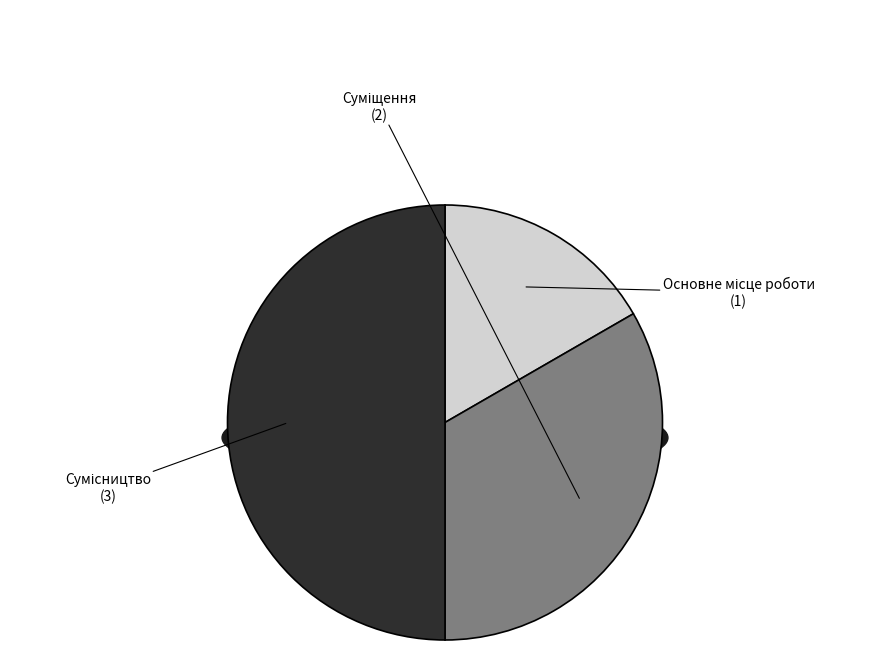

How many segments does this pie chart have?

3